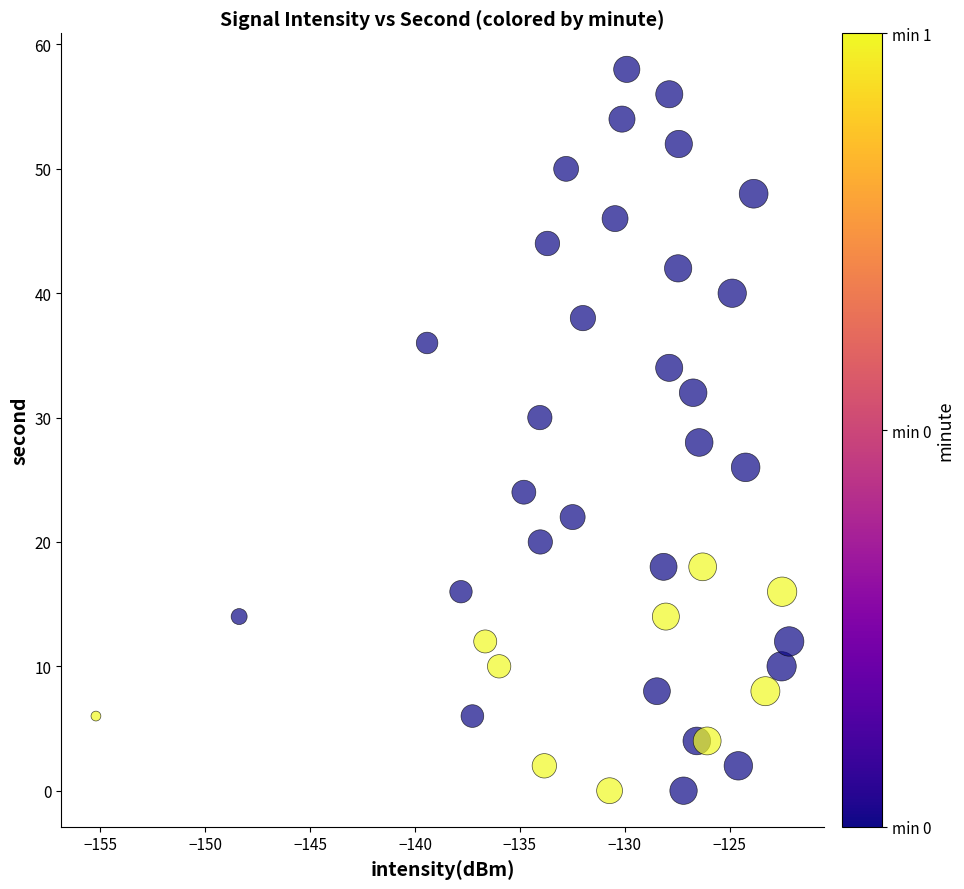

What is the range of Y values (max minus min)?

58